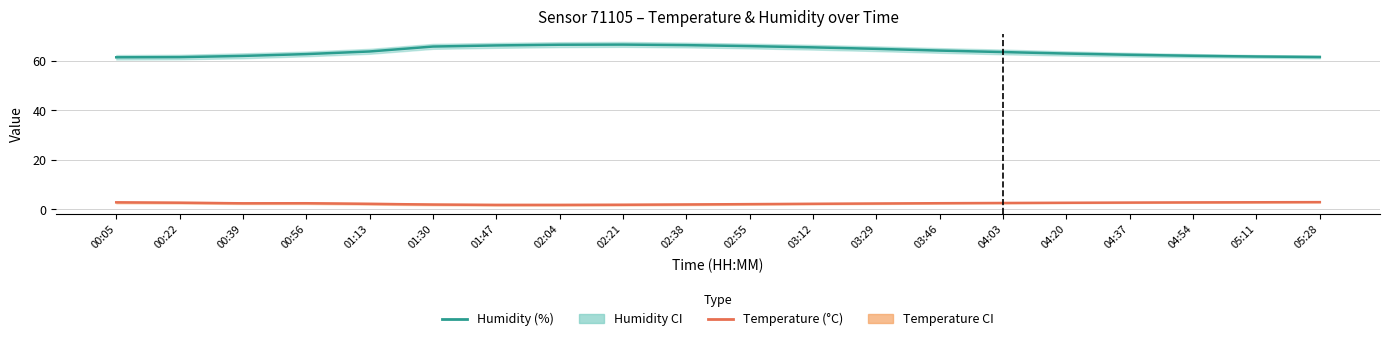

At how many categories does at least one series exceed 6?

20